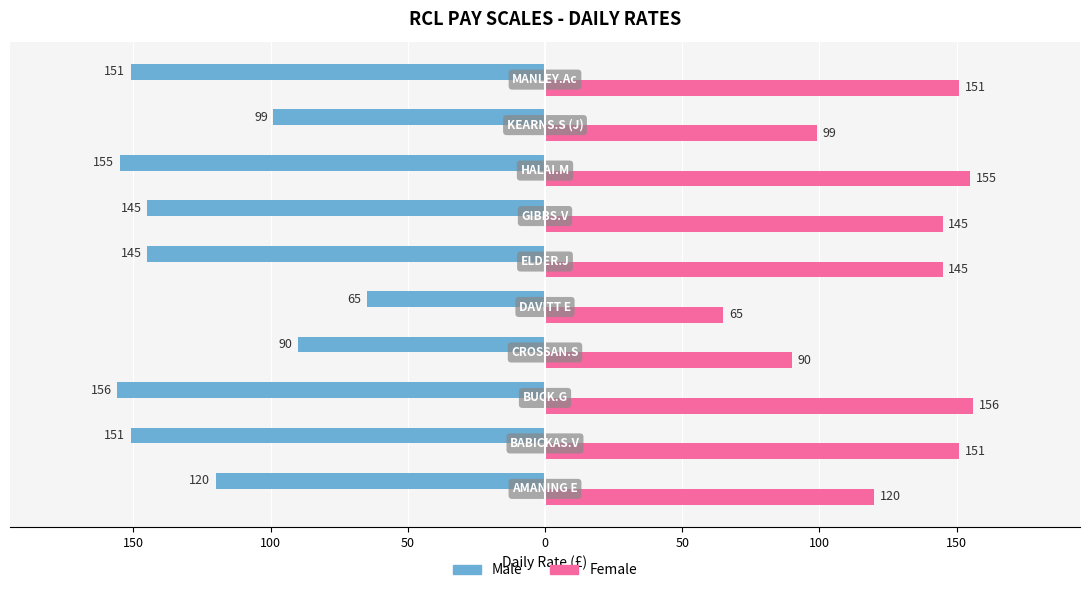

What are all the series names shown in the legend?

Male, Female